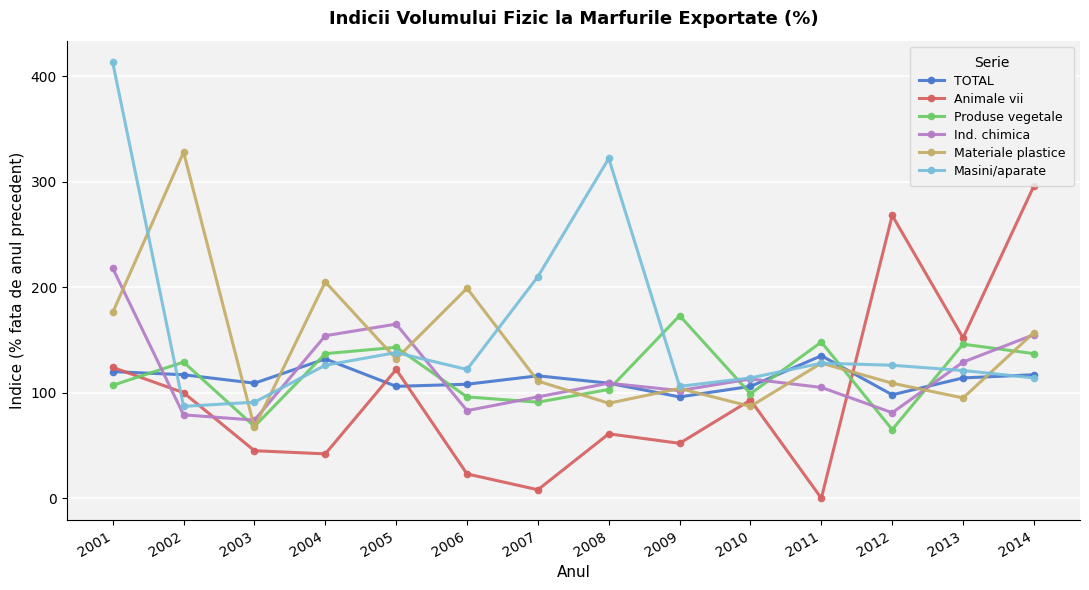

How many categories are shown in the chart?

14